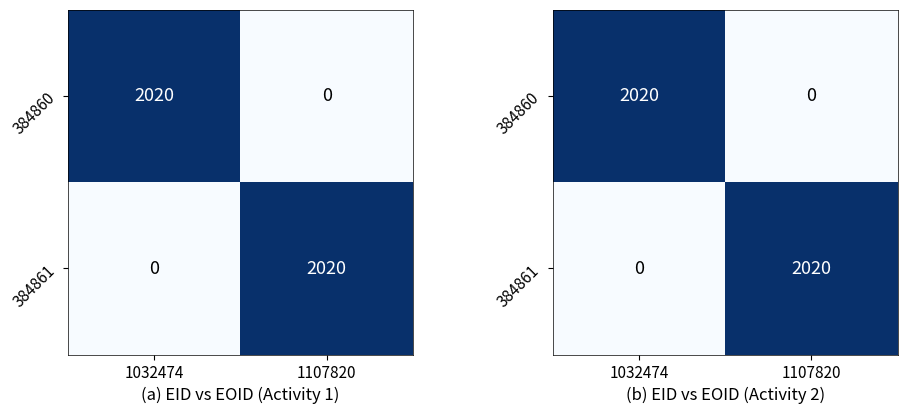

The 384861 series shows 0 at 1032474. True or false?

True